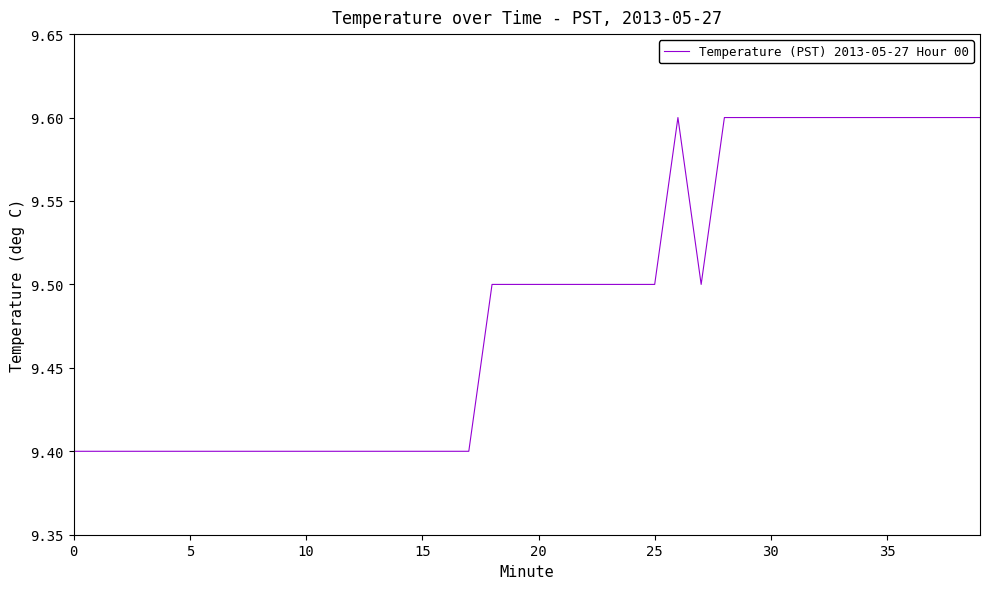

What is the minimum value shown in the chart?

9.4